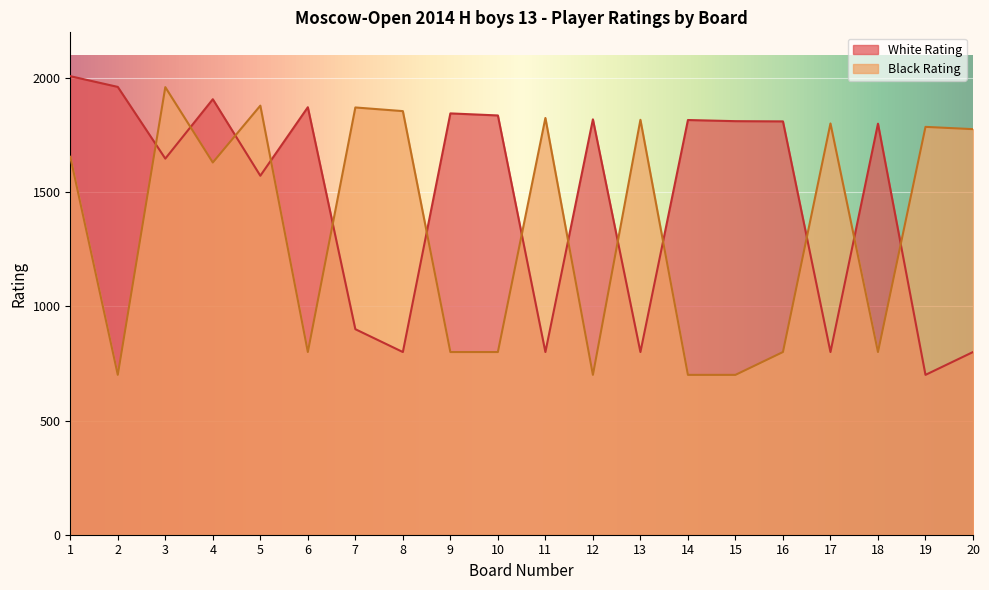

How many lines are shown in the chart?

2